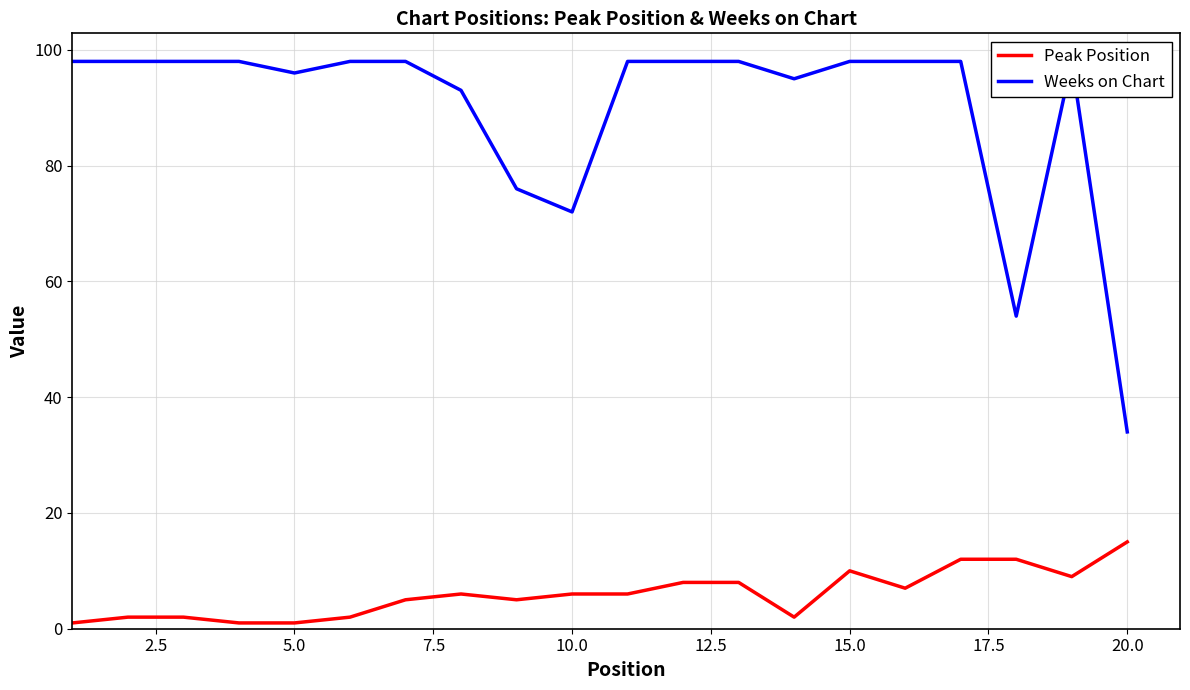

What is the difference between the maximum and minimum values in the Weeks on Chart series?

64